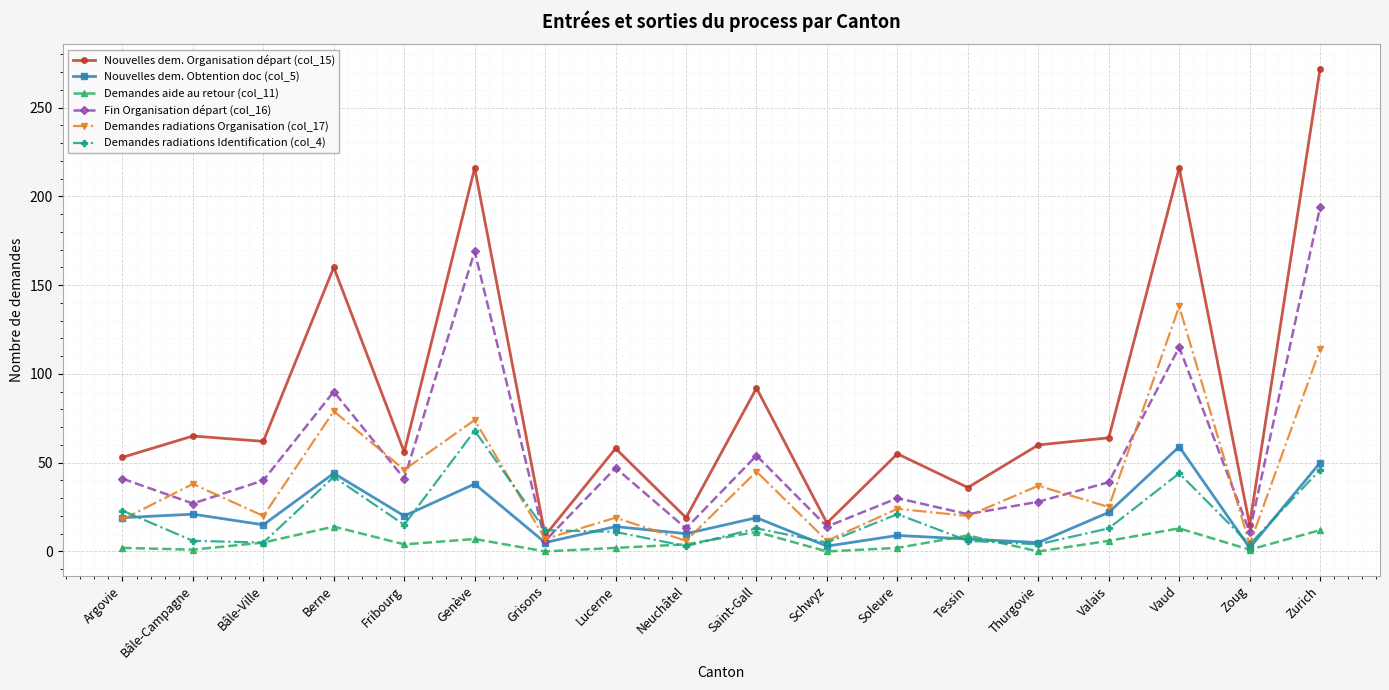

Where is Demandes radiations Organisation (col_17) nearest to the value 71?

Genève